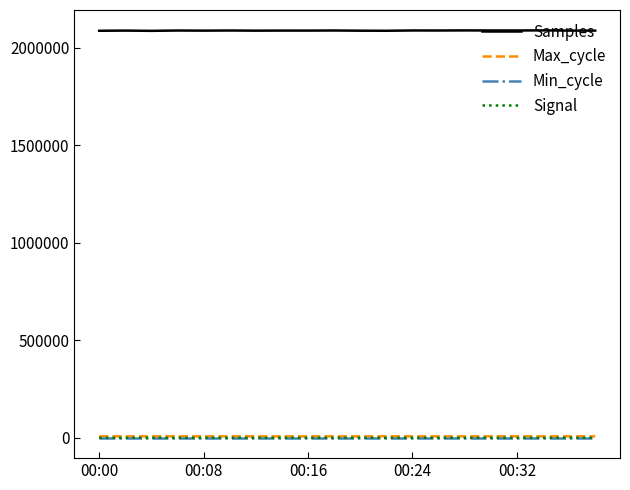

What is the difference between the maximum and second lowest values in the Max_cycle series?

318